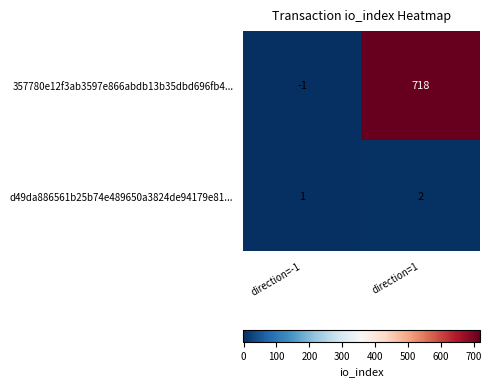

Is it true that 357780e12f3ab3597e866abdb13b35dbd696fb4... equals 718 at direction=1?

True